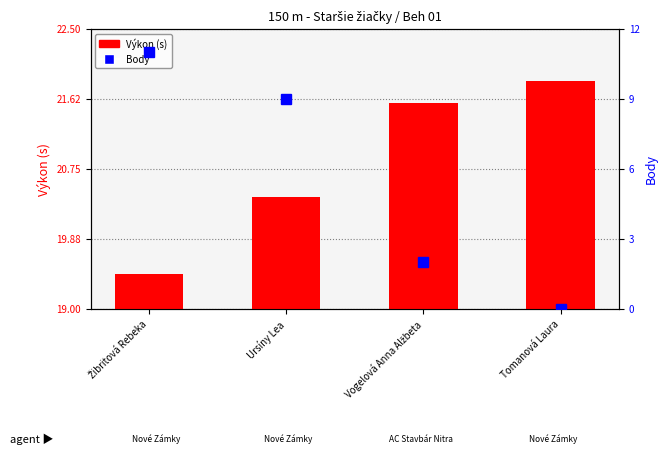

What is the difference between the second highest and second lowest values in the Výkon (s) series?

1.2